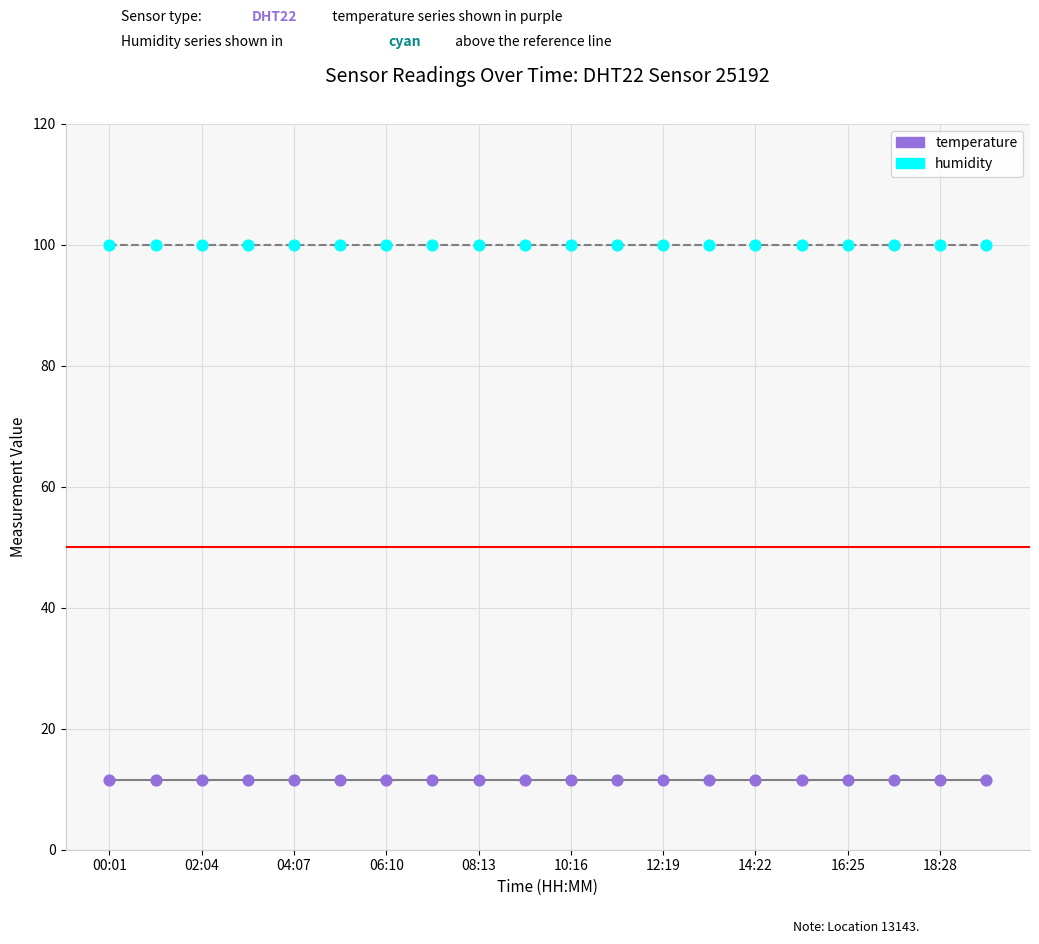

Which series contains the lowest Y value?

temperature